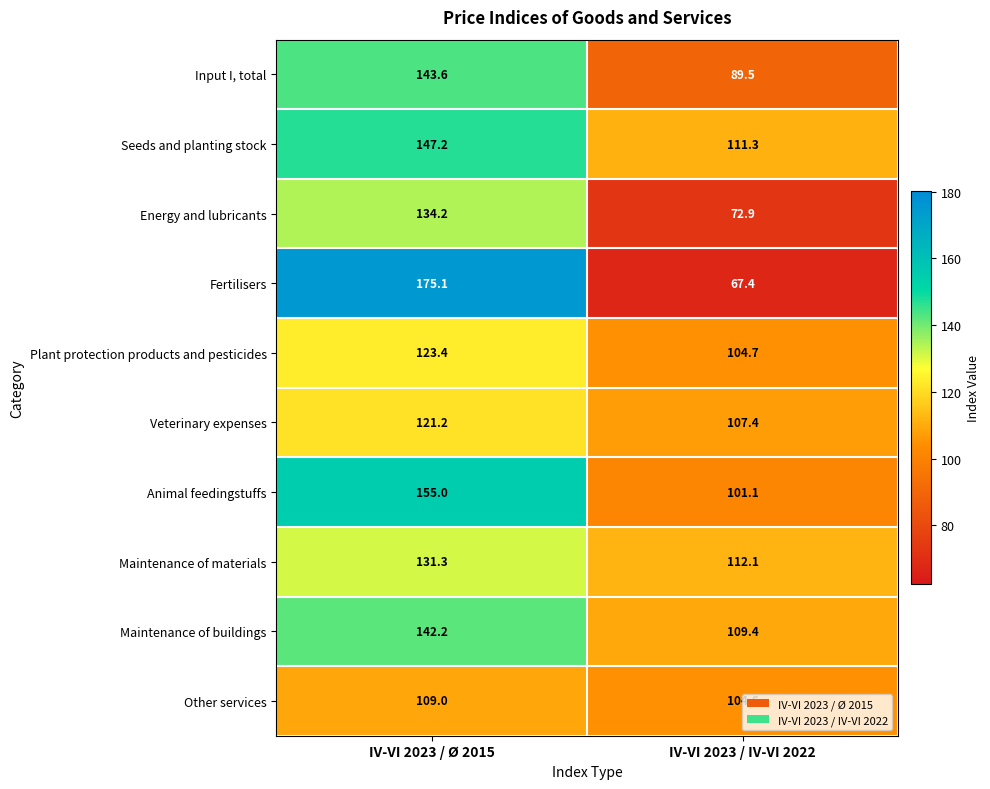

Between IV-VI 2023 / Ø 2015 and IV-VI 2023 / IV-VI 2022, which series saw the biggest shift?

Fertilisers